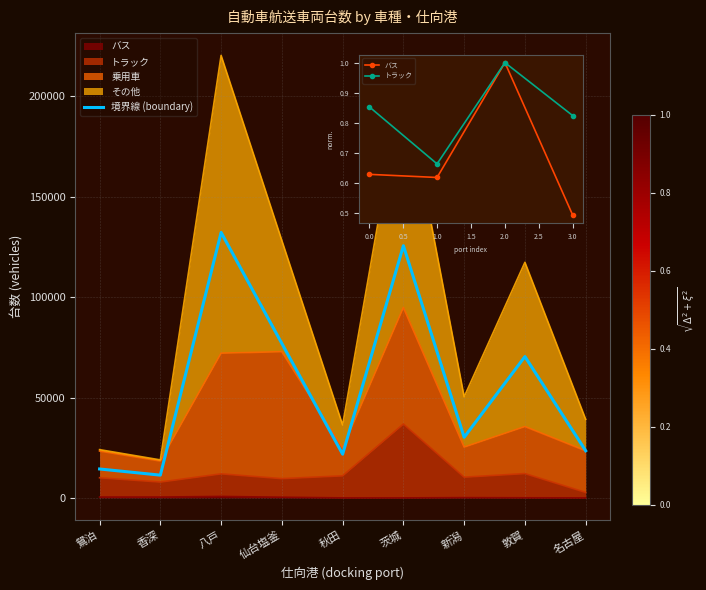

At which label does トラック first exceed 10367?

八戸